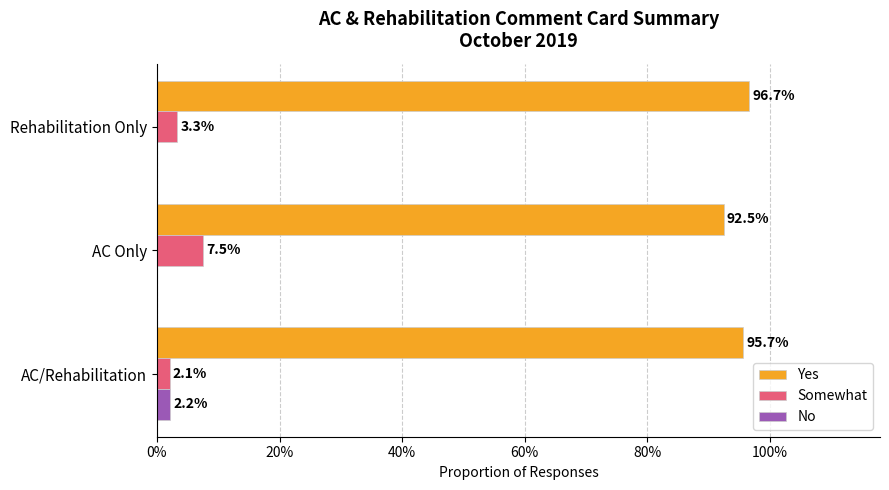

What are all the series names shown in the legend?

Yes, Somewhat, No